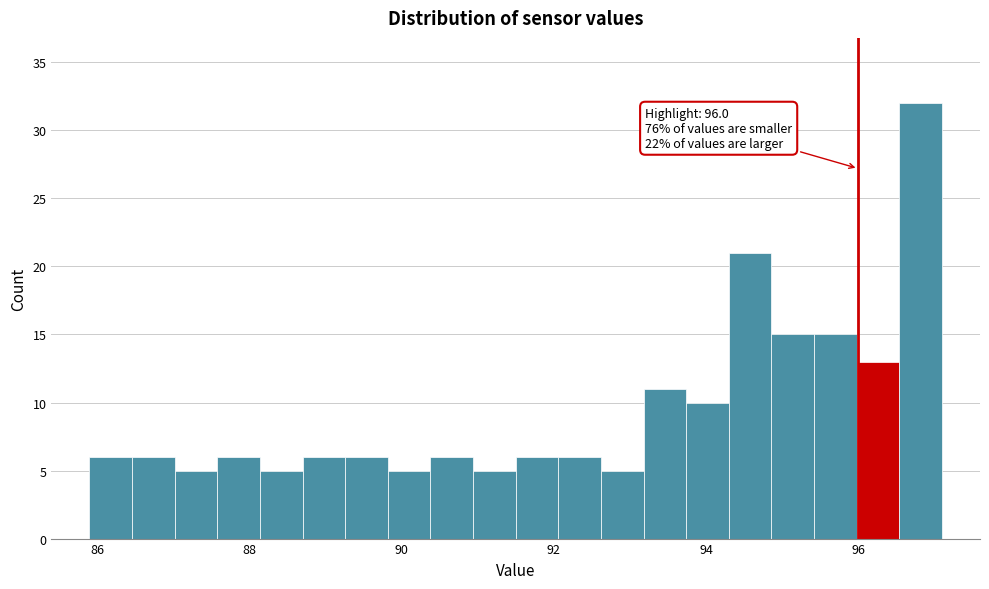

Read against the x-axis, roughly where is the centre of the tallest bar?

96.8